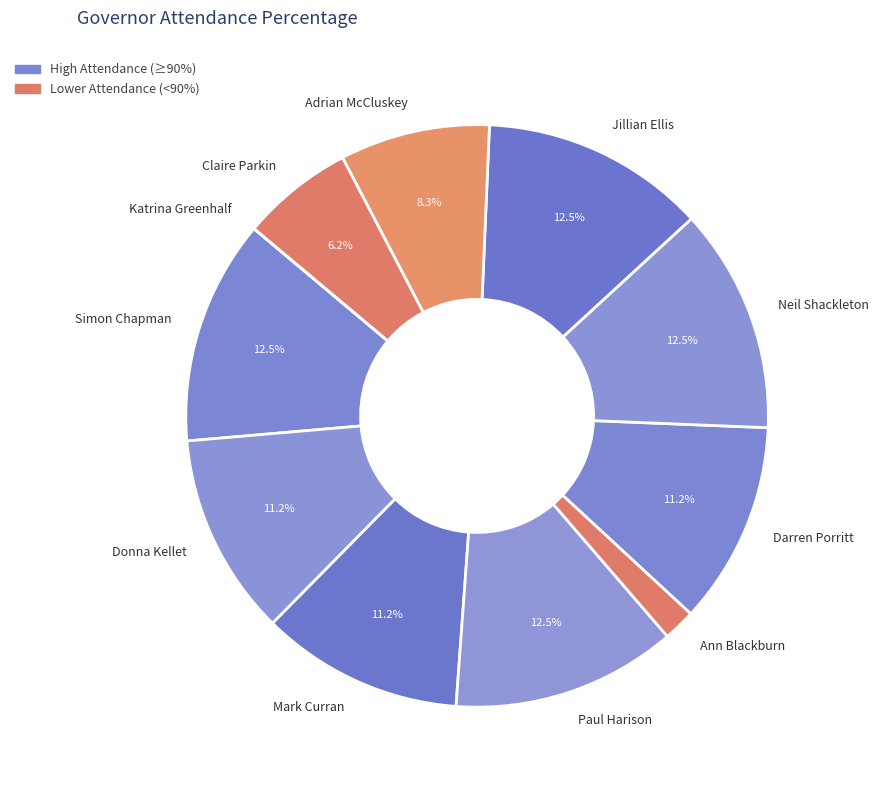

What percentage do Claire Parkin and Jillian Ellis together represent?

18.7%